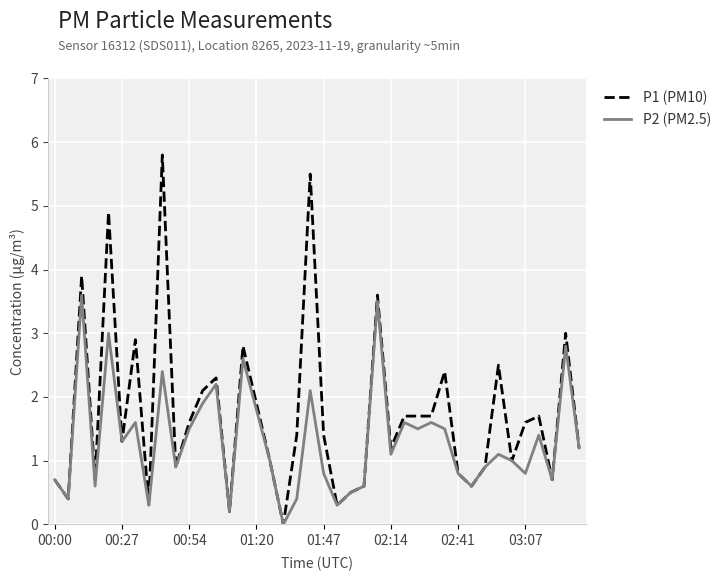

Reading left to right, what are all the values shown in this chart?

P1 (PM10): 0.7	0.4	3.9	0.7	4.9	1.3	2.9	0.3	5.8	0.9	1.6	2.1	2.3	0.2	2.8	1.9	1.0	0.0	1.4	5.5	1.4	0.3	0.5	0.6	3.6	1.2	1.7	1.7	1.7	2.4	0.8	0.6	0.9	2.5	1.0	1.6	1.7	0.7	3.0	1.2
P2 (PM2.5): 0.7	0.4	3.6	0.6	3.0	1.3	1.6	0.3	2.4	0.9	1.5	1.9	2.2	0.2	2.6	1.8	1.0	0.0	0.4	2.1	0.8	0.3	0.5	0.6	3.5	1.1	1.6	1.5	1.6	1.5	0.8	0.6	0.9	1.1	1.0	0.8	1.4	0.7	2.8	1.2